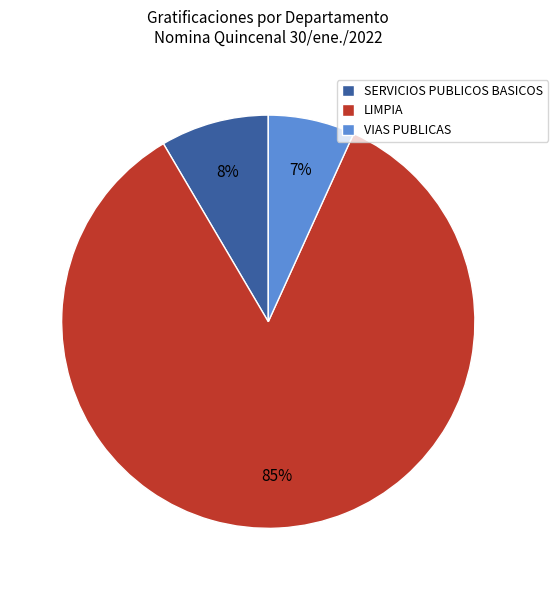

The LIMPIA slice represents 94% of the pie. True or false?

False